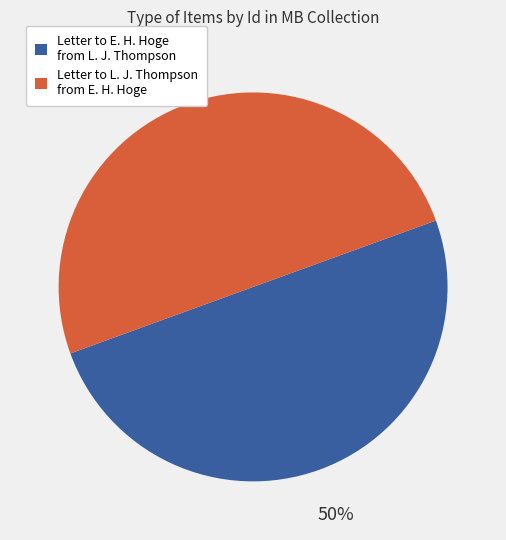

What percentage is the Letter to E. H. Hoge from L. J. Thompson slice, to the nearest percent?

50%